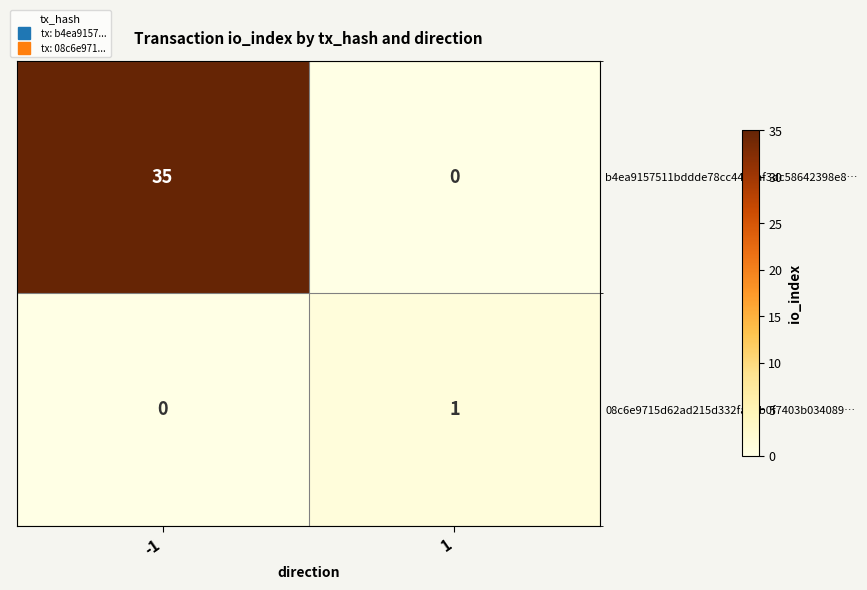

Reading left to right, extract all data points from this chart.

b4ea9157511bddde78cc4431af3dc58642398e8…: 35	0
08c6e9715d62ad215d332fa16b0f7403b034089…: 0	1